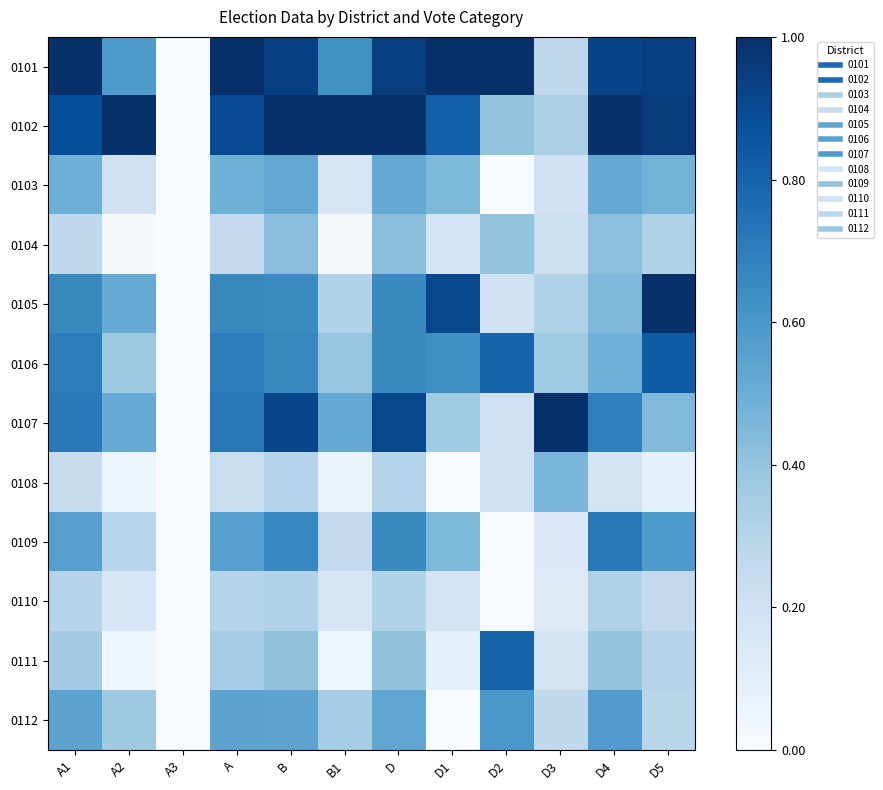

At A2, list the series in order from smallest to largest.

0104, 0111, 0108, 0110, 0103, 0109, 0106, 0112, 0105, 0107, 0101, 0102